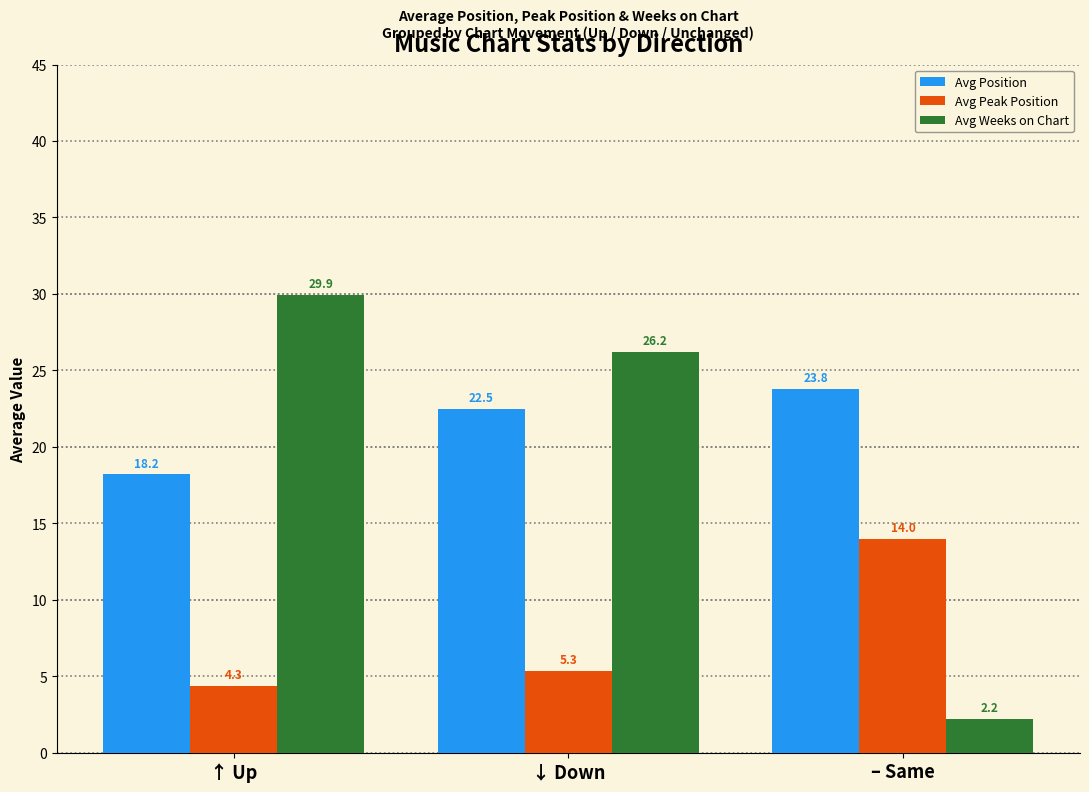

At how many categories does at least one series exceed 6?

3